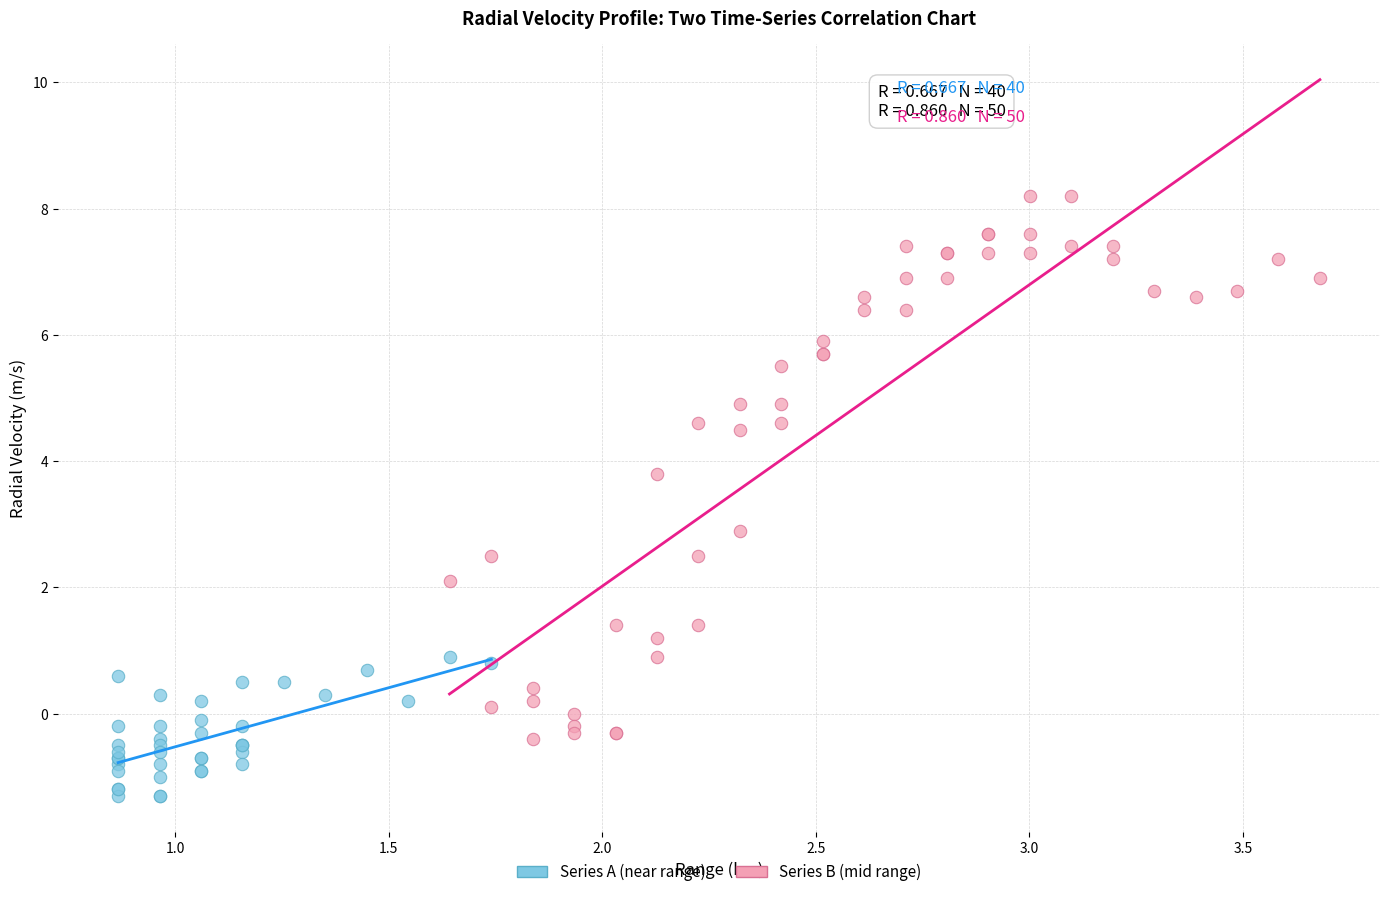

Which series reaches the maximum Y coordinate?

Series B (mid range)